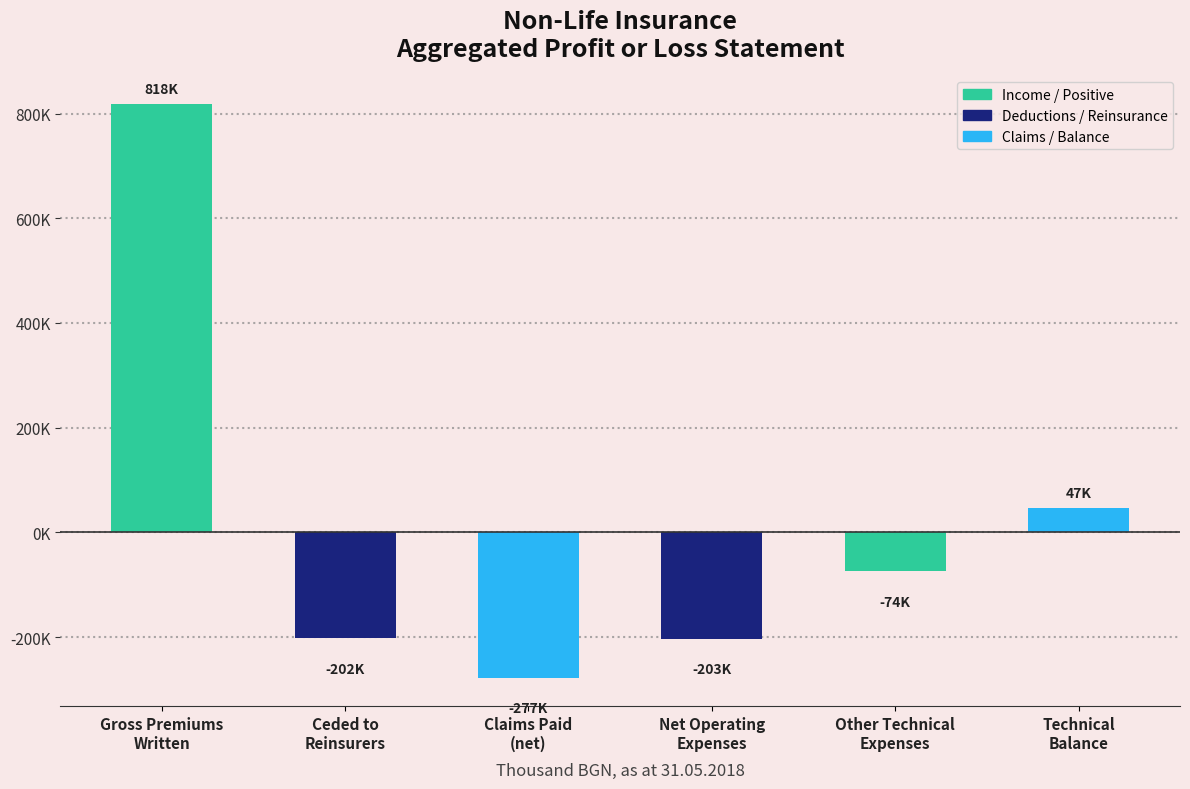

Is it true that the value at Net Operating
Expenses is -82148.9?

False